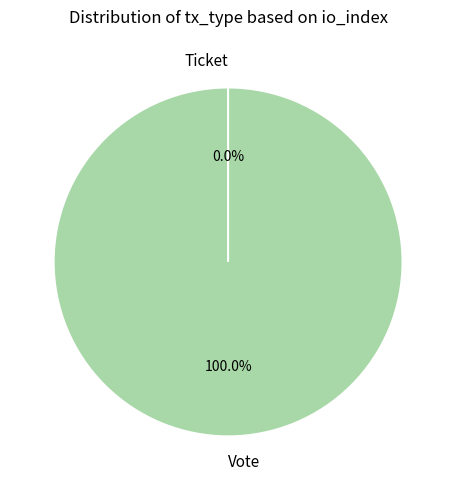

To the nearest percent, what is the difference between the Ticket and Vote slice percentages?

100%